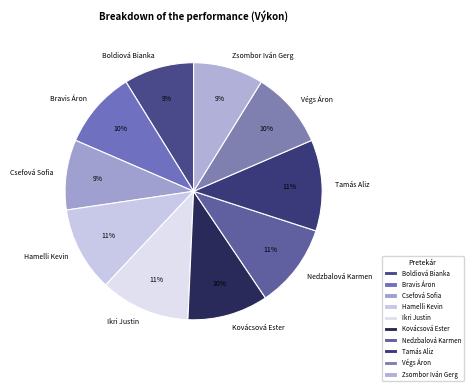

What is the ratio of the value at Boldiová Bianka to the value at Bravis Áron?

0.9